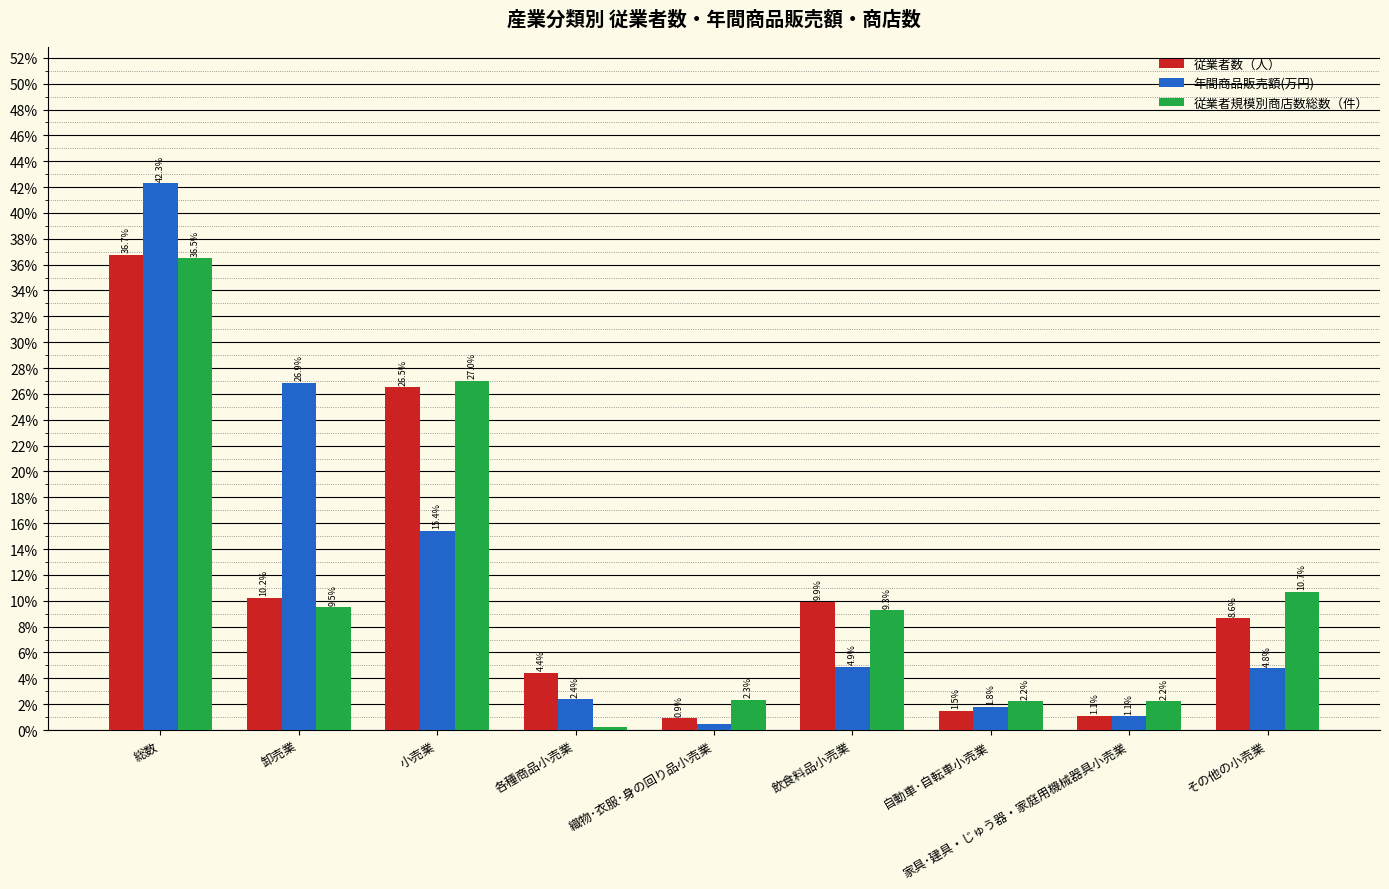

Reading left to right, what are all the values shown in this chart?

従業者数（人）: 総数=0.4	卸売業=0.1	小売業=0.3	各種商品小売業=0.0	織物･衣服･身の回り品小売業=0.0	飲食料品小売業=0.1	自動車･自転車小売業=0.0	家具･建具・じゅう器・家庭用機械器具小売業=0.0	その他の小売業=0.1
年間商品販売額(万円): 総数=0.4	卸売業=0.3	小売業=0.2	各種商品小売業=0.0	織物･衣服･身の回り品小売業=0.0	飲食料品小売業=0.0	自動車･自転車小売業=0.0	家具･建具・じゅう器・家庭用機械器具小売業=0.0	その他の小売業=0.0
従業者規模別商店数総数（件）: 総数=0.4	卸売業=0.1	小売業=0.3	各種商品小売業=0.0	織物･衣服･身の回り品小売業=0.0	飲食料品小売業=0.1	自動車･自転車小売業=0.0	家具･建具・じゅう器・家庭用機械器具小売業=0.0	その他の小売業=0.1